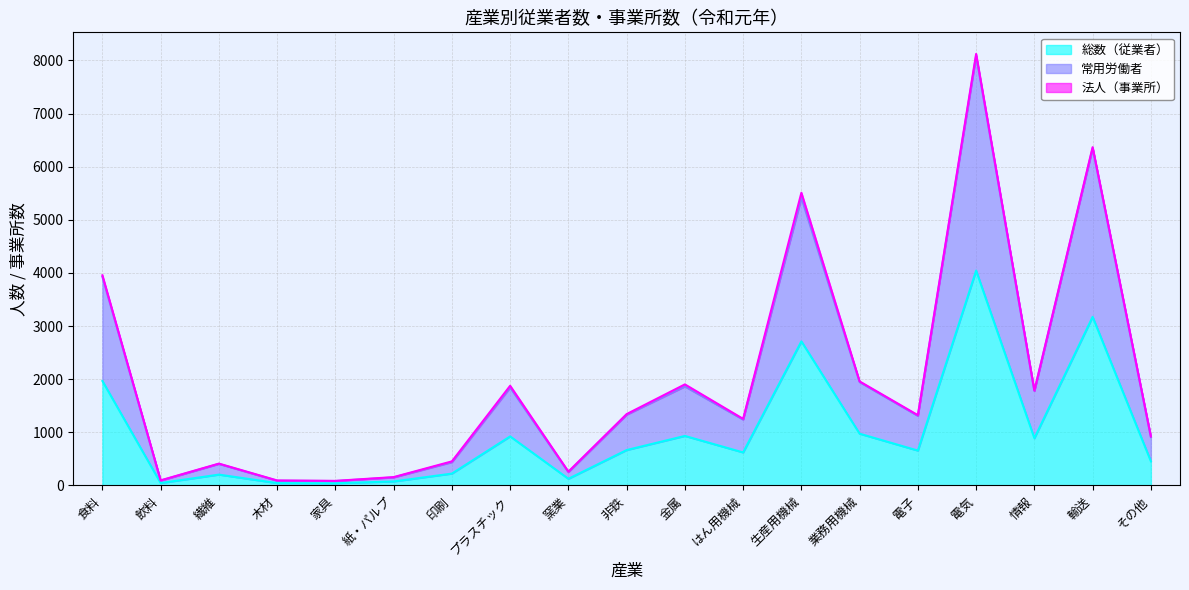

What are all the series names shown in the legend?

総数（従業者）, 常用労働者, 法人（事業所）